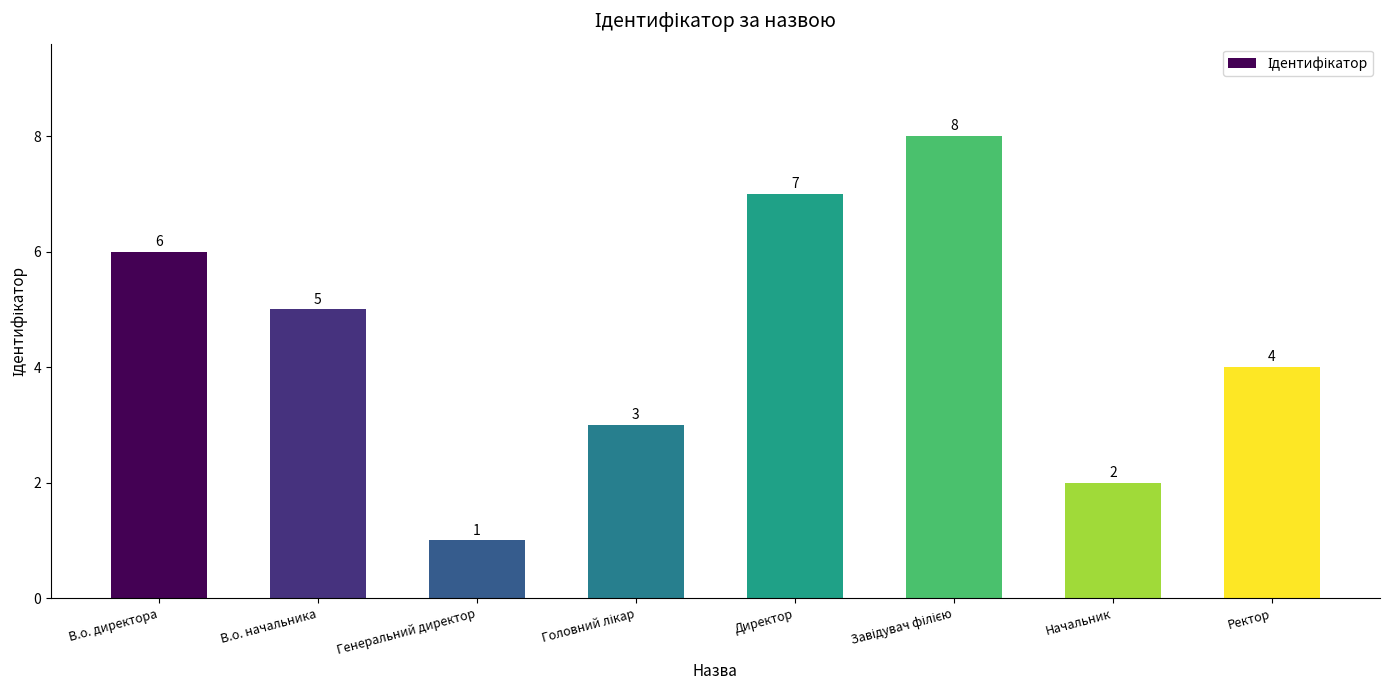

Is it true that the value at Директор is 5?

False